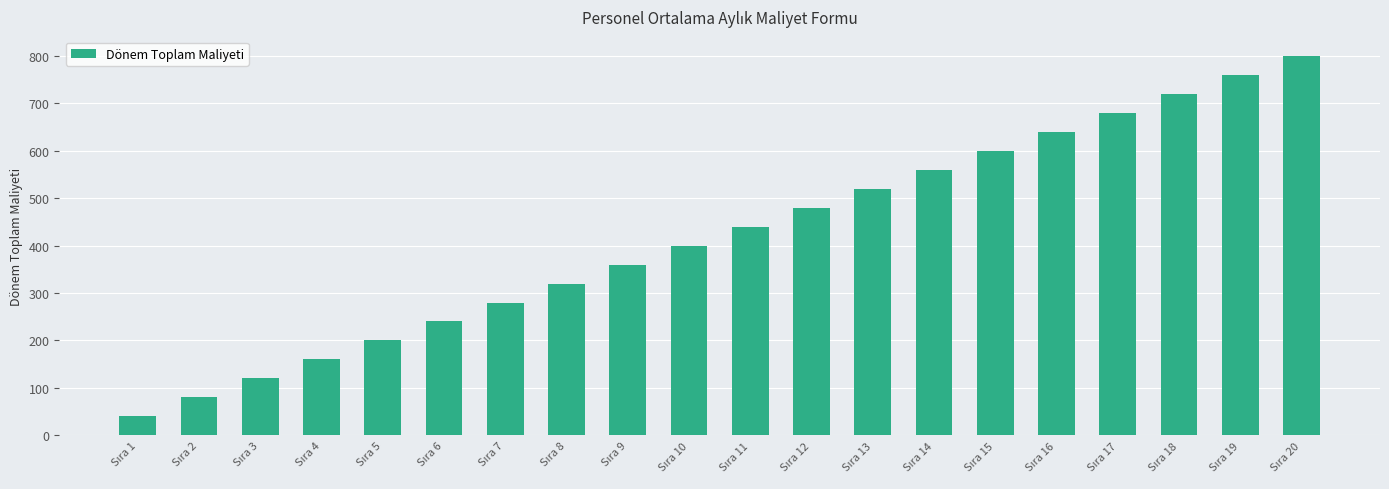

What is the minimum value shown in the chart?

40